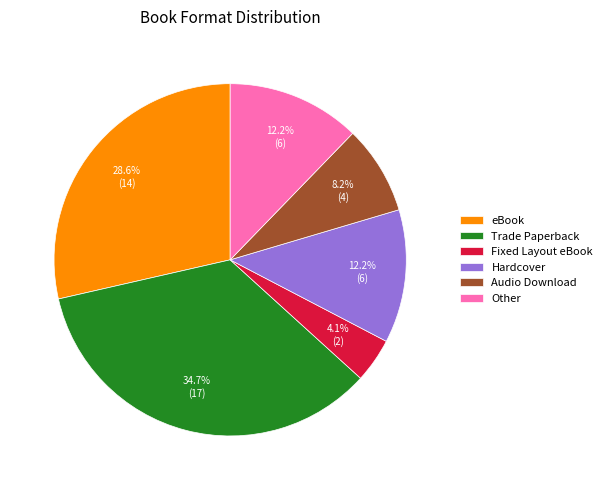

To the nearest percent, what percentage of the pie is Trade Paperback?

35%